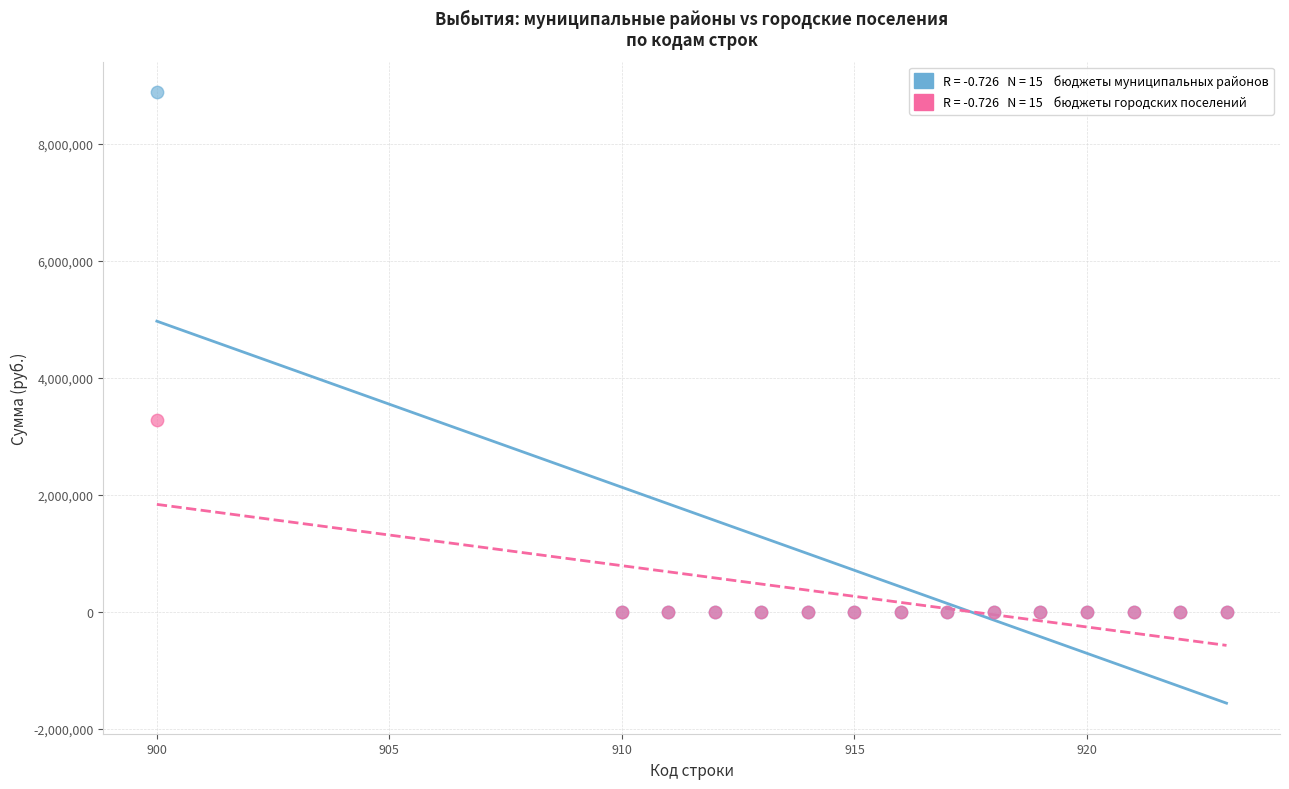

Across all series, what Y value is closest to 4438967?

3277271.0